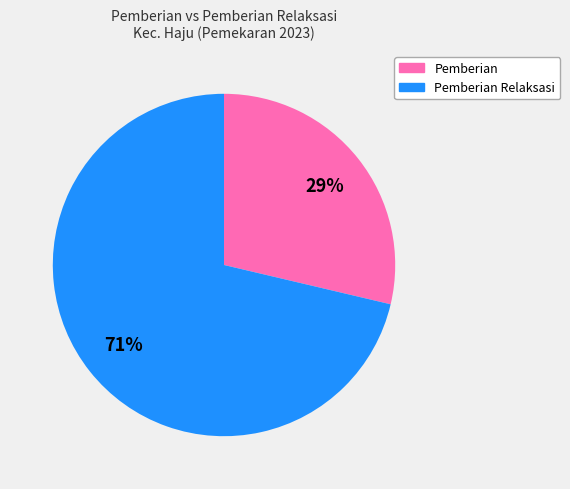

Rank the categories by value from lowest to highest.

Pemberian, Pemberian Relaksasi